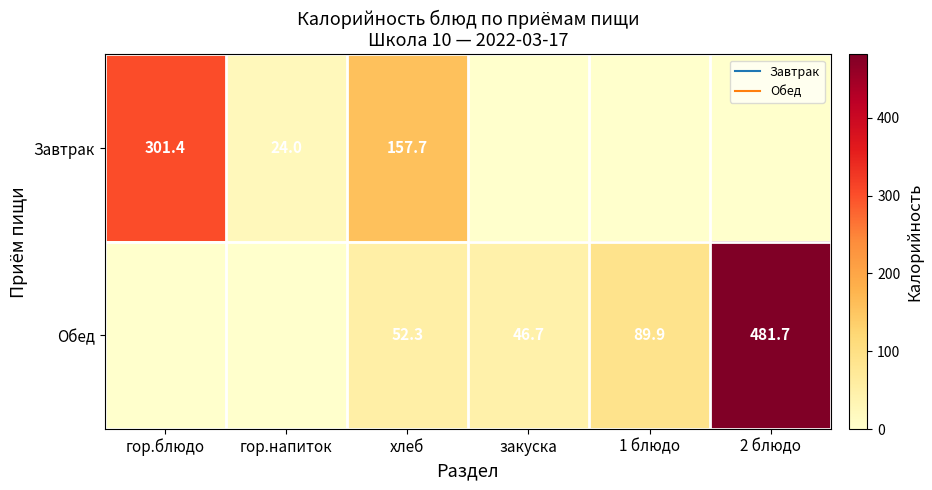

Count the number of categories in the chart.

6